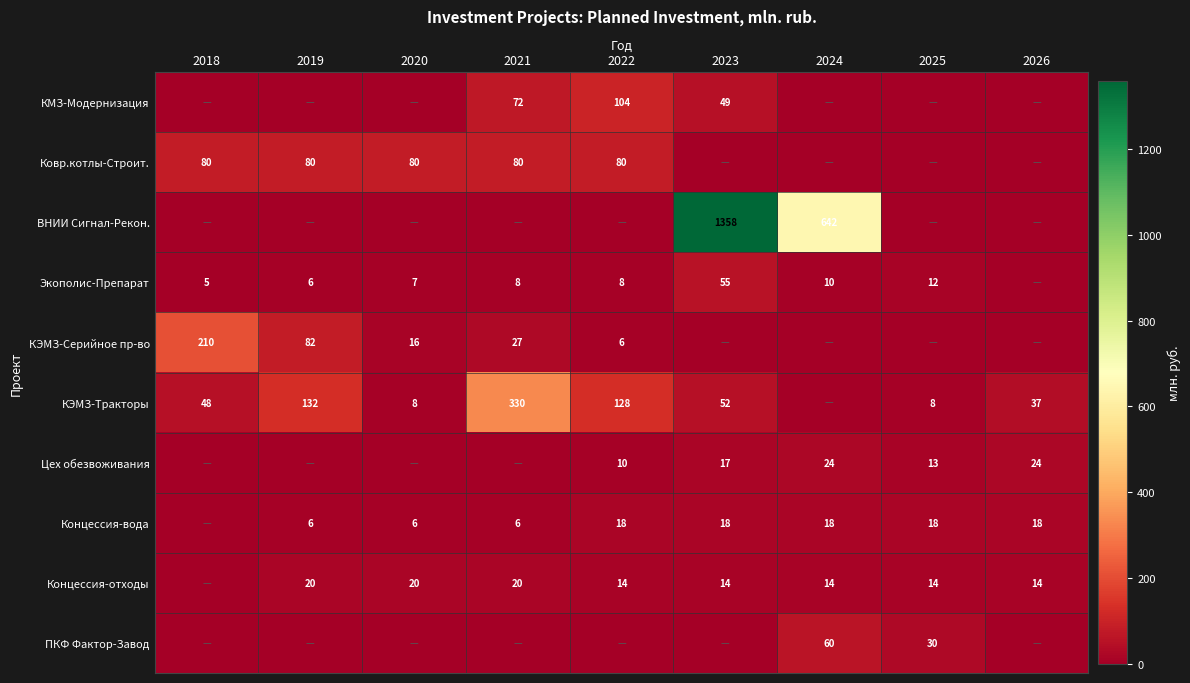

Is it true that Концессия-вода equals 18 at 2024?

True